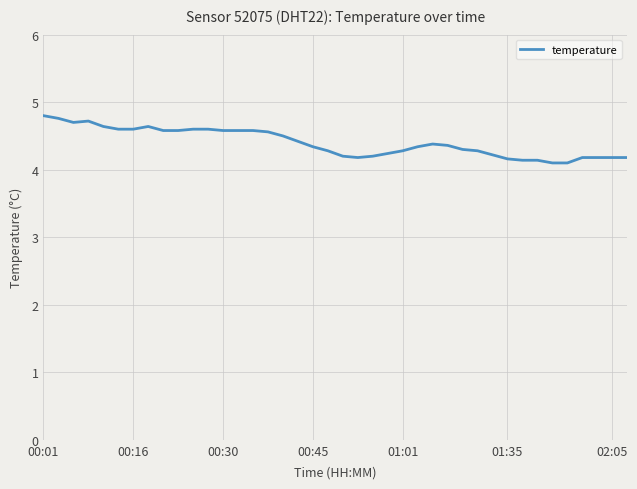

What is the maximum value shown in the chart?

4.8